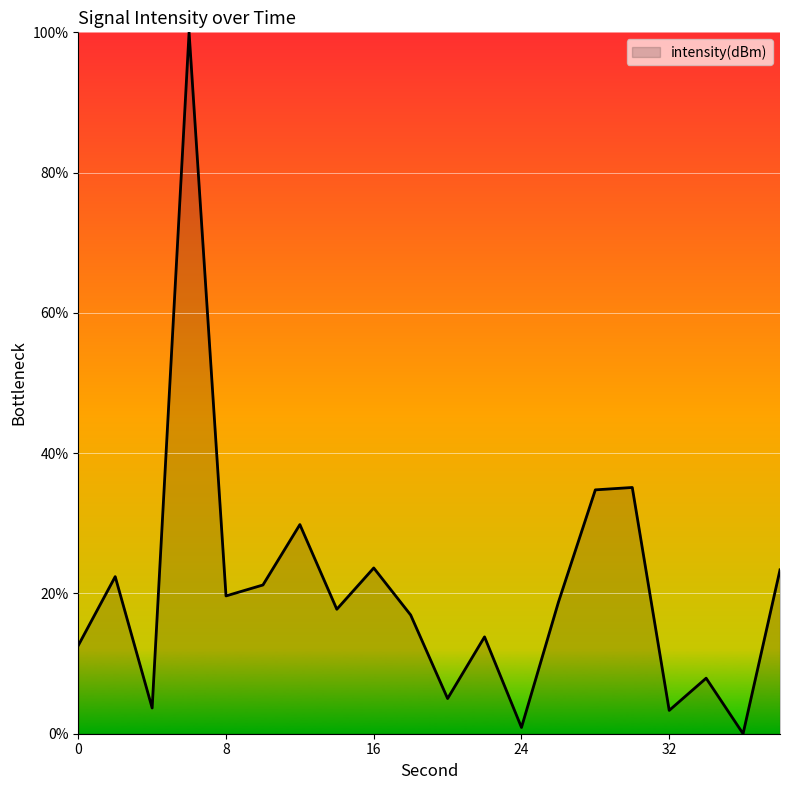

What is the maximum value shown in the chart?

100.0